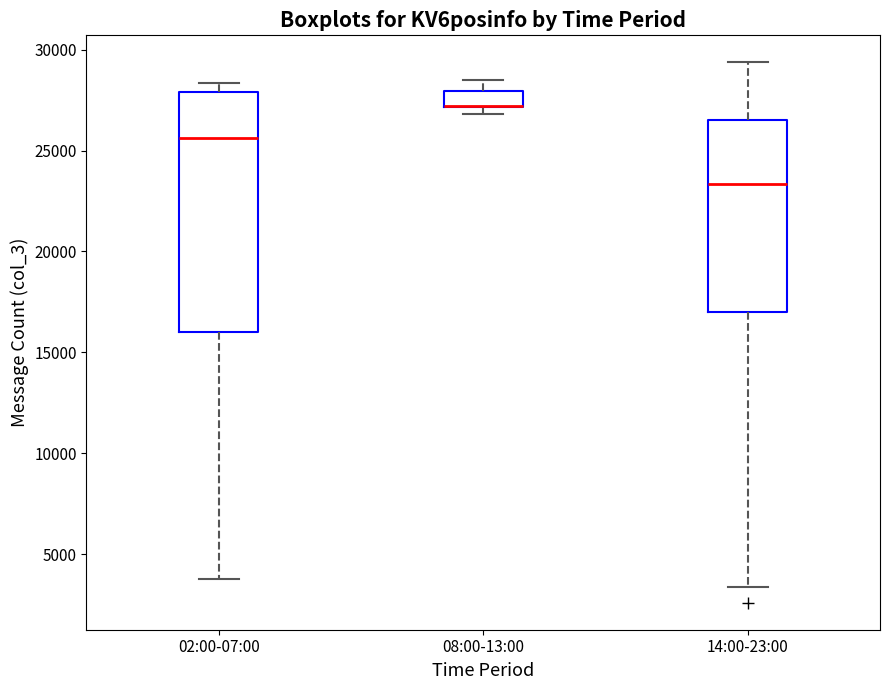

Where does the median line of the box for 02:00-07:00 sit on the y-axis? The values are not printed on the chart, so give them approximately, as read against the axis.

25500